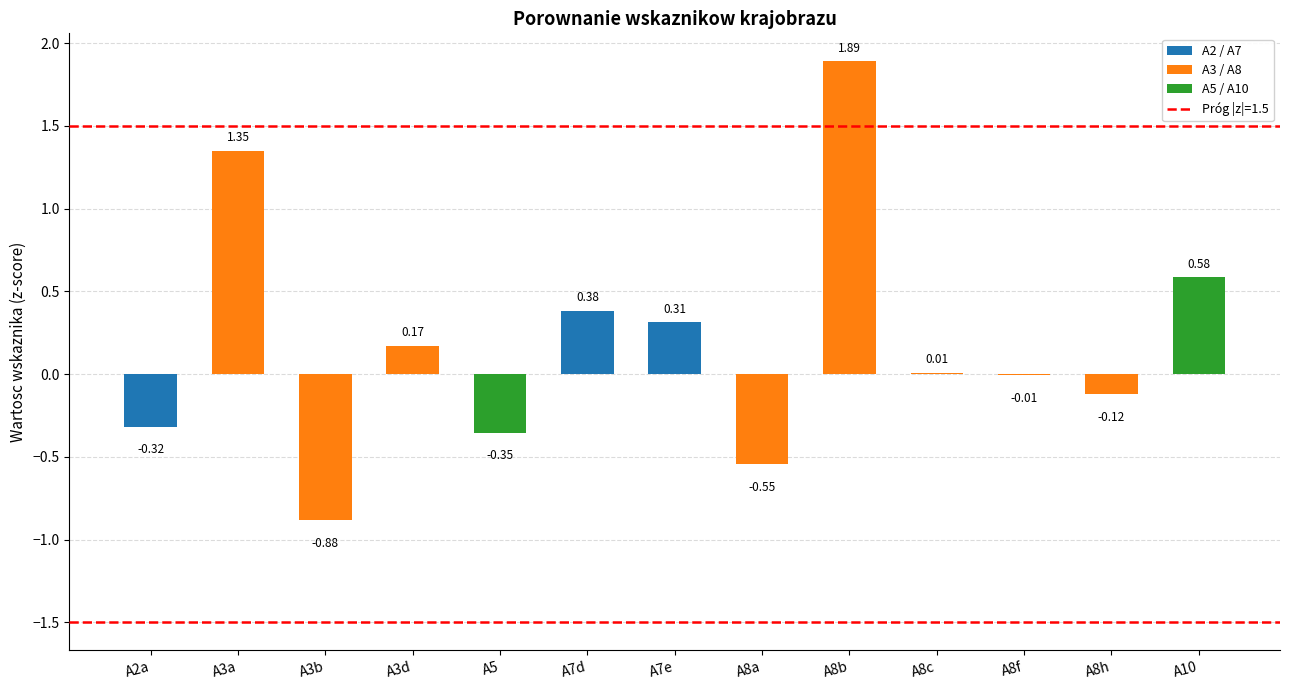

Between A8f and A2a, which is larger?

A8f